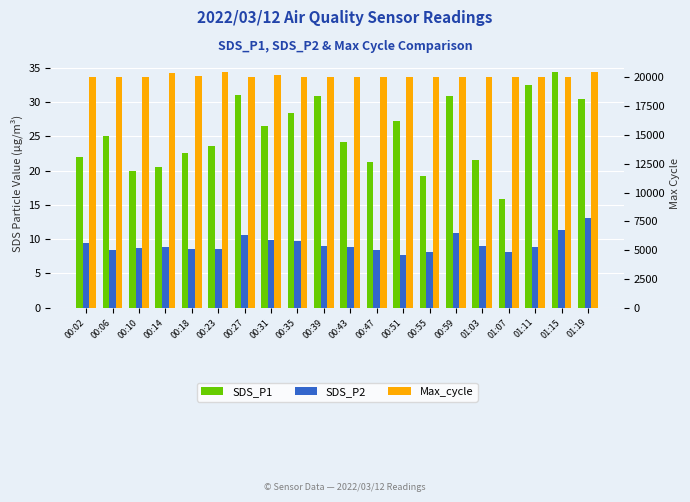

What is the label of the 9th bar from the left?

00:35